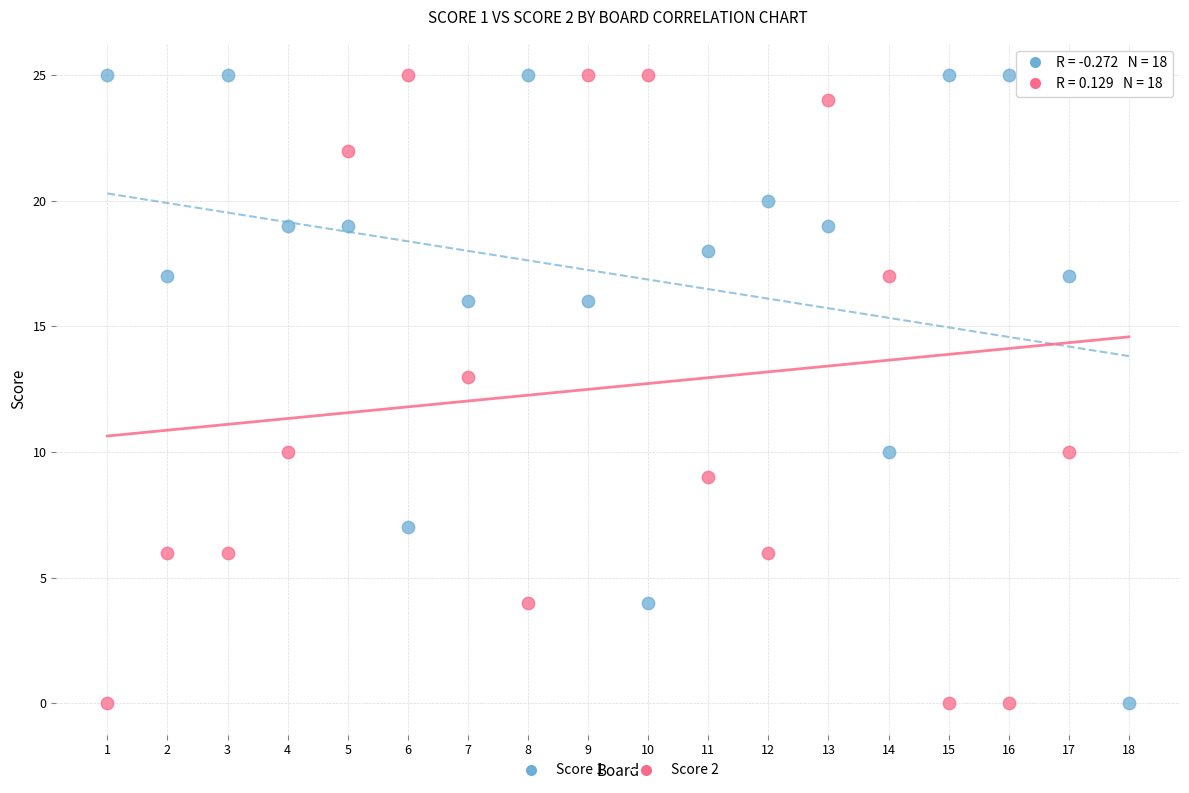

What are all the series names shown in the legend?

Score 1, Score 2